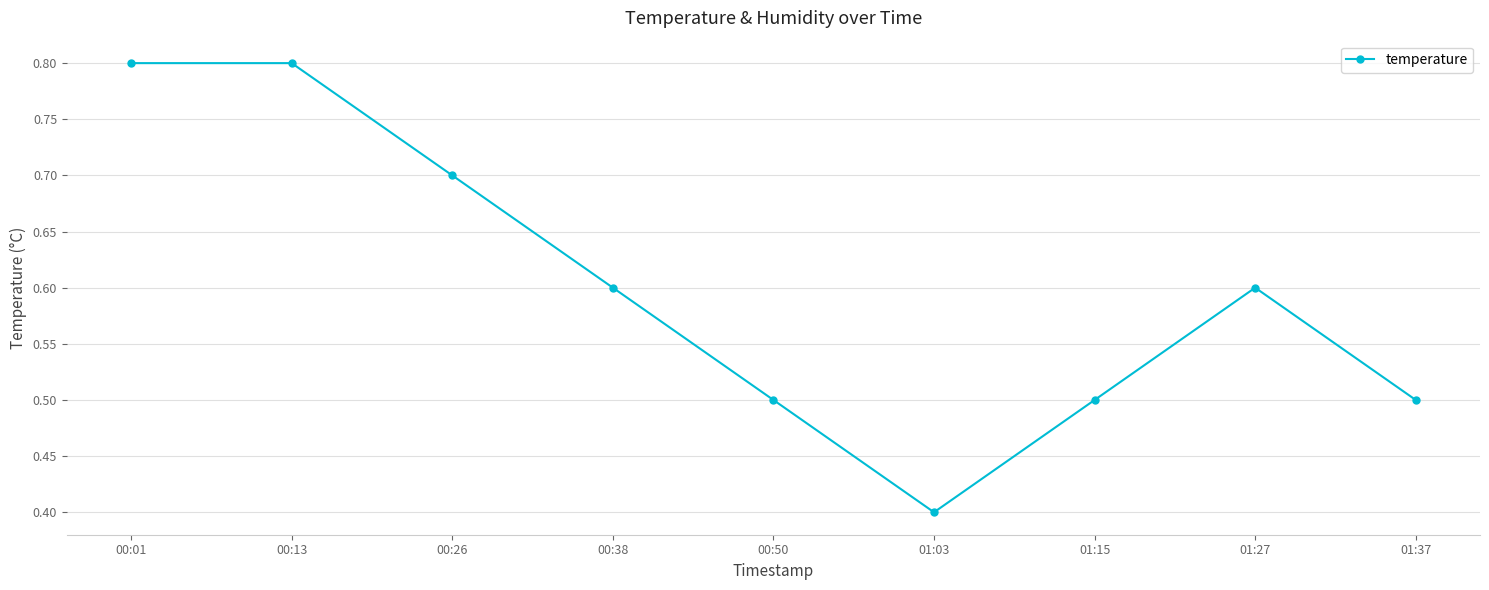

How many points are lower than both their immediate neighbors (excluding endpoints)?

1